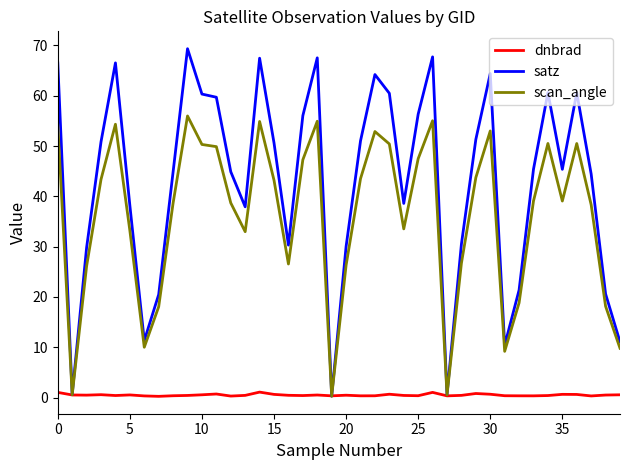

What is the difference between the maximum and minimum values in the dnbrad series?

0.8